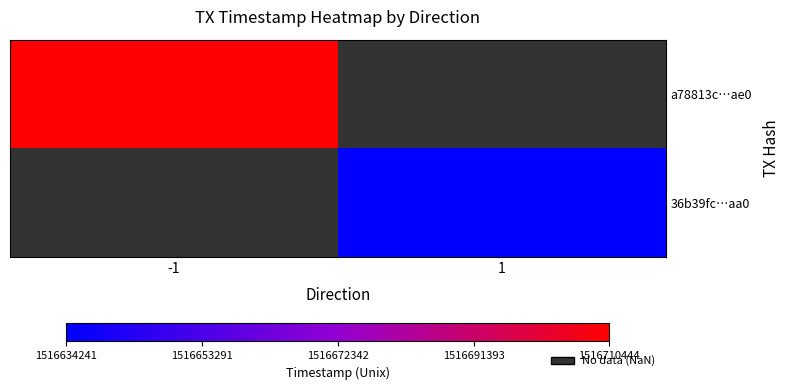

Is the value of 36b39fc…aa0 at 1 greater than the value of a78813c…ae0 at -1?

No